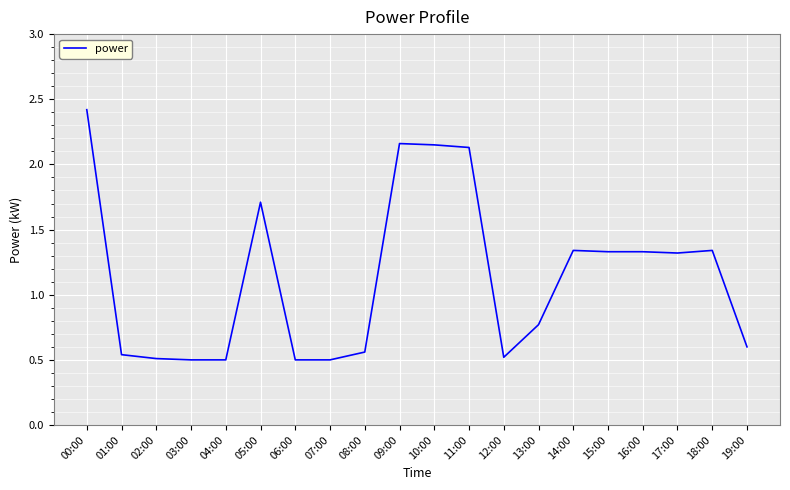

What position from the left is 16:00?

17